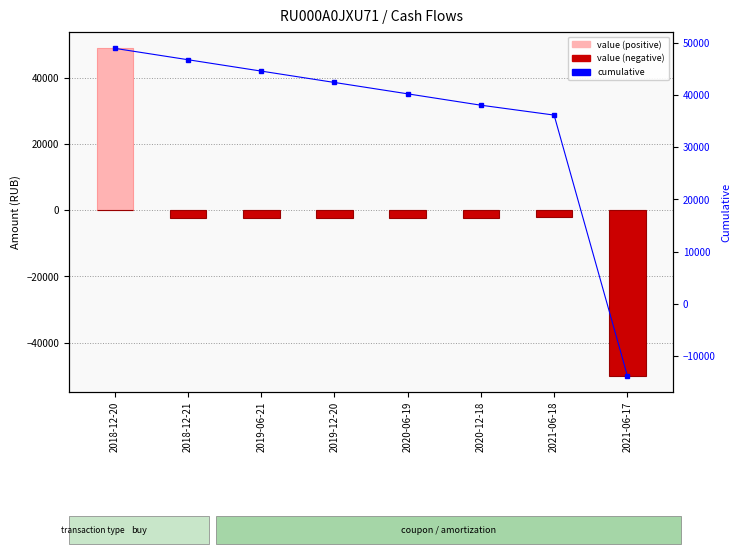

What is the smallest value displayed?

-50000.0